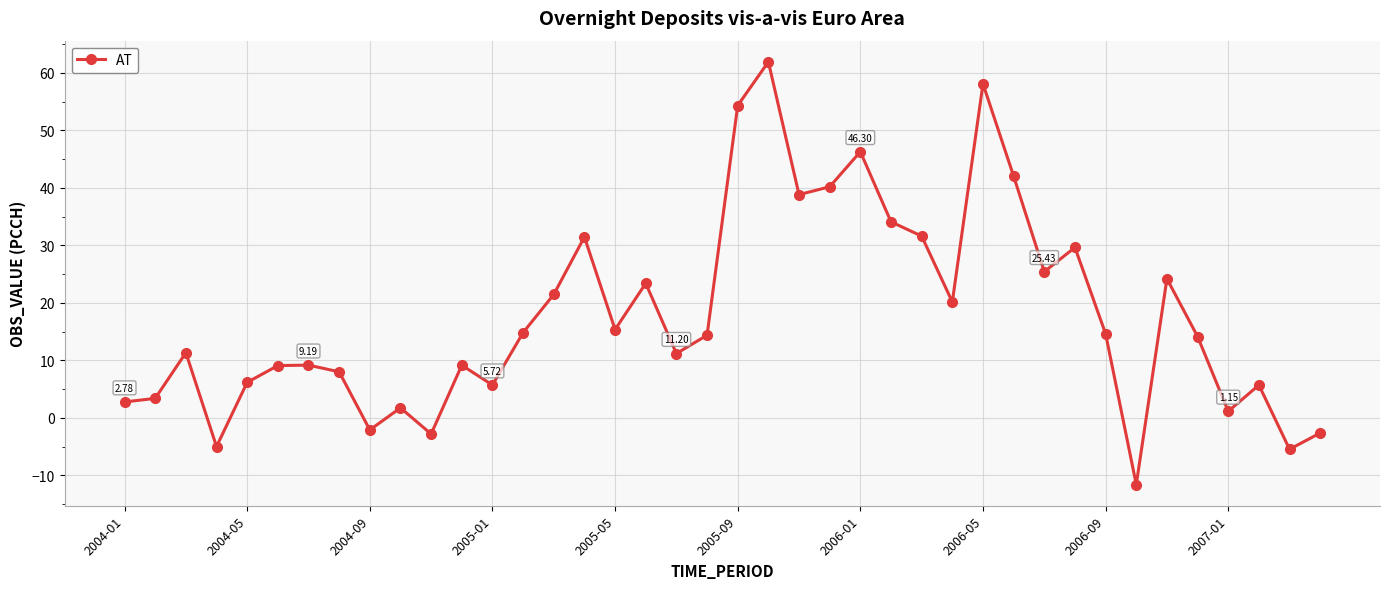

What is the sum of all values?

711.9